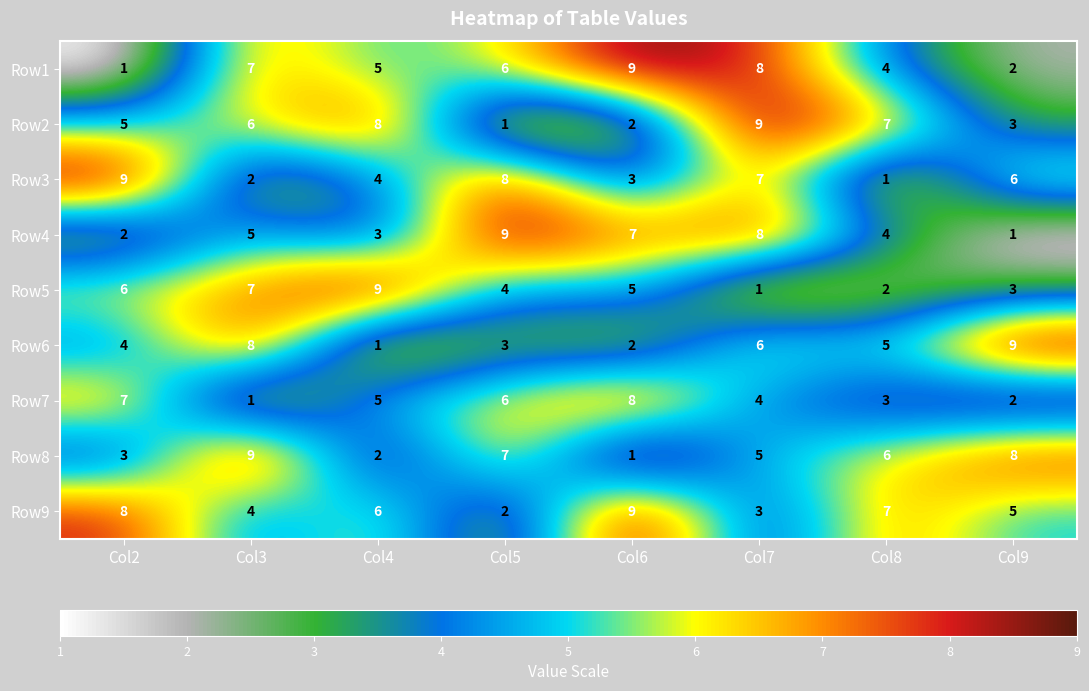

At which label is Row3 closest to 5?

Col4